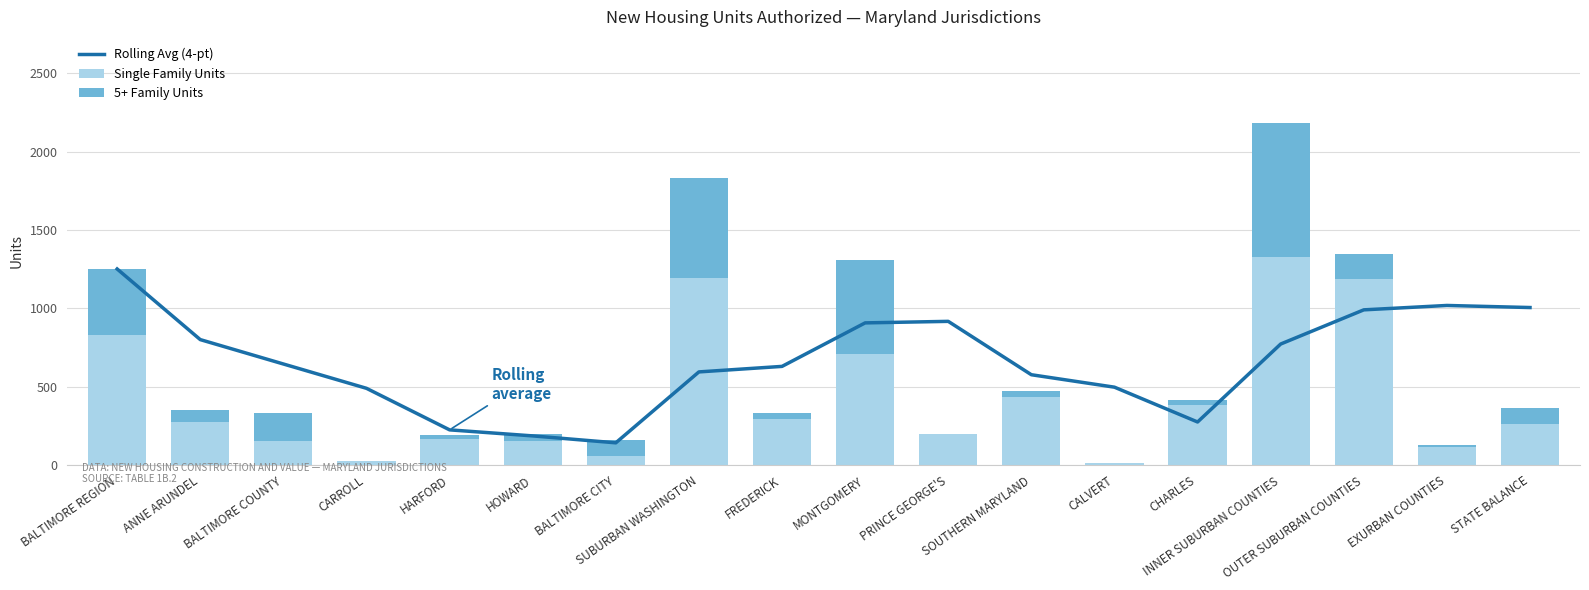

Reading right to left, transcribe all the data shown in this chart.

Rolling Avg (4-pt): 1005.8	1019.0	991.0	772.8	275.0	497.2	576.8	917.5	907.8	630.0	594.8	142.0	186.2	224.8	490.0	645.3	801.0	1252.0
Single Family Units: 260.0	114.0	1188.0	1331.0	382.0	14.0	436.0	196.0	707.0	292.0	1195.0	58.0	156.0	164.0	24.0	156.0	272.0	830.0
5+ Family Units: 105.0	12.0	157.0	856.0	36.0	0.0	36.0	0.0	600.0	40.0	640.0	99.0	40.0	27.0	0.0	178.0	78.0	422.0